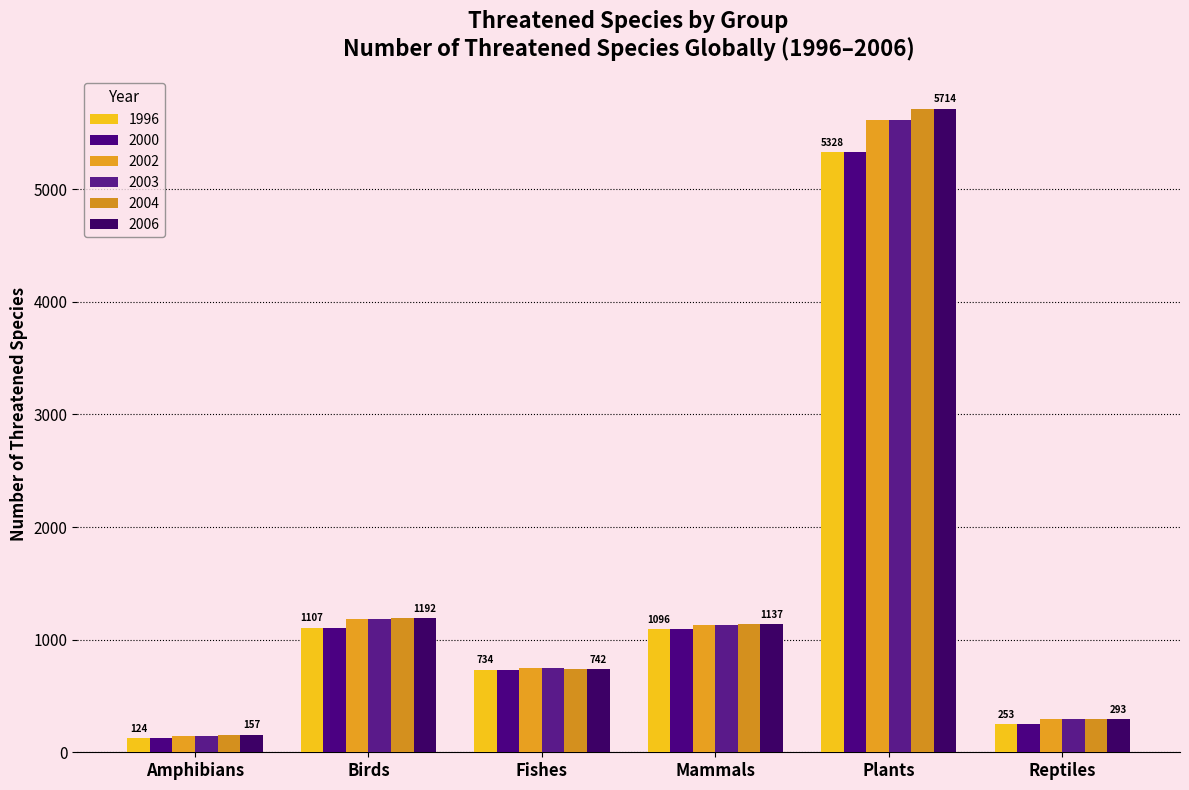

At Birds, list the series in order from smallest to largest.

1996, 2000, 2002, 2003, 2004, 2006